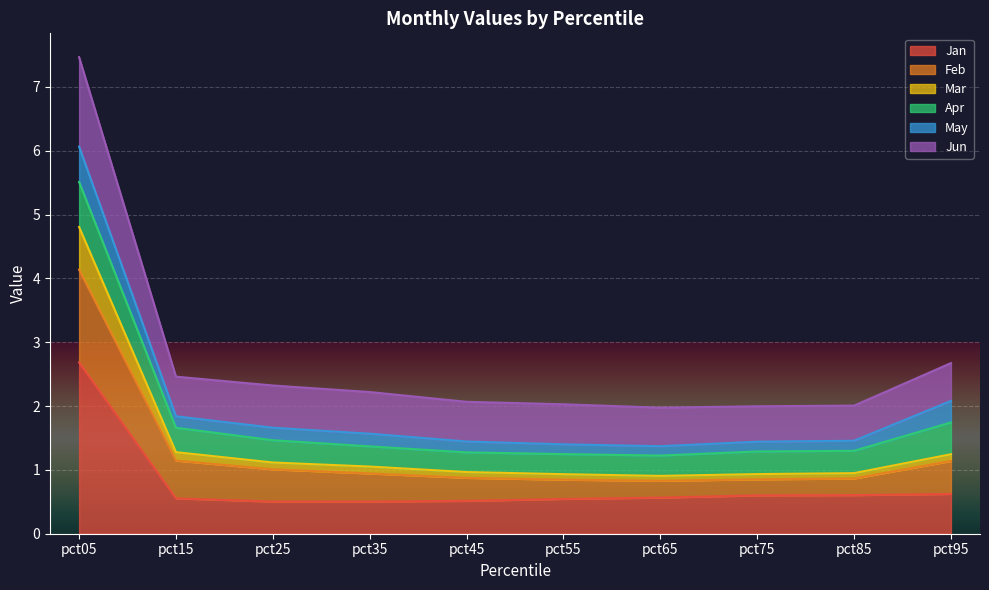

What is the difference between the highest and lowest values at pct05?

2.1